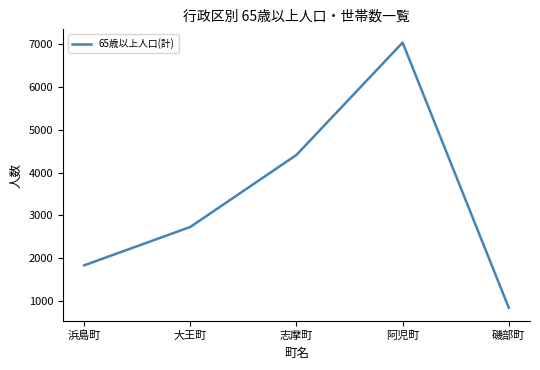

Which label corresponds to the smallest value in the chart?

磯部町